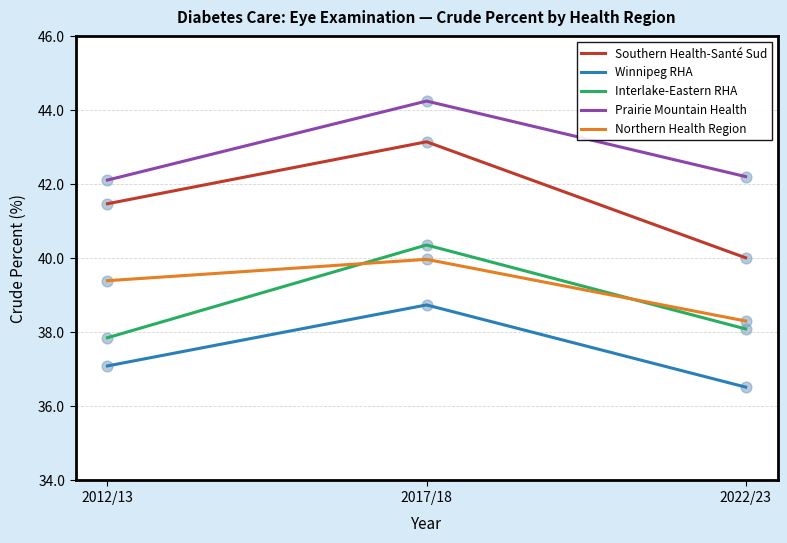

Which series changed the most between 2017/18 and 2022/23?

Southern Health-Santé Sud